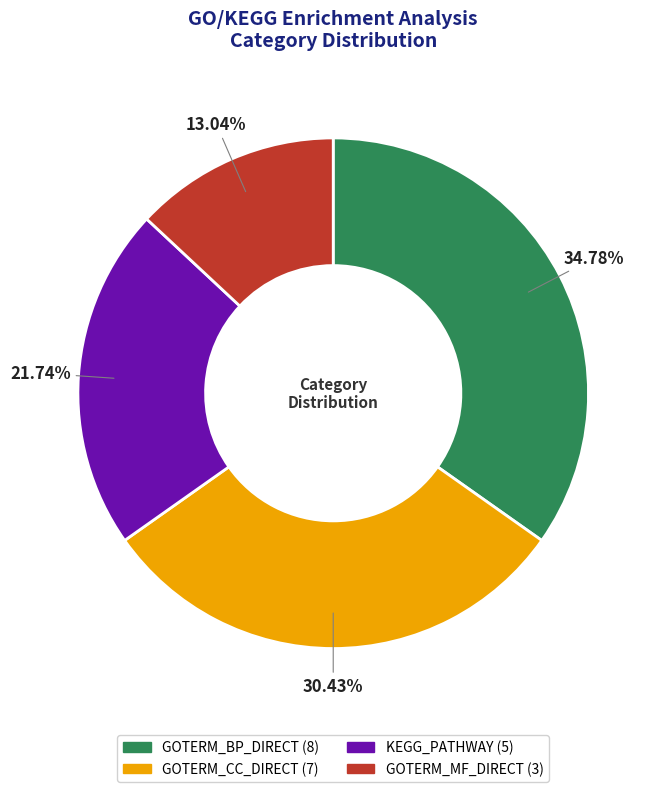

Is the sum of GOTERM_MF_DIRECT and KEGG_PATHWAY greater than half?

No